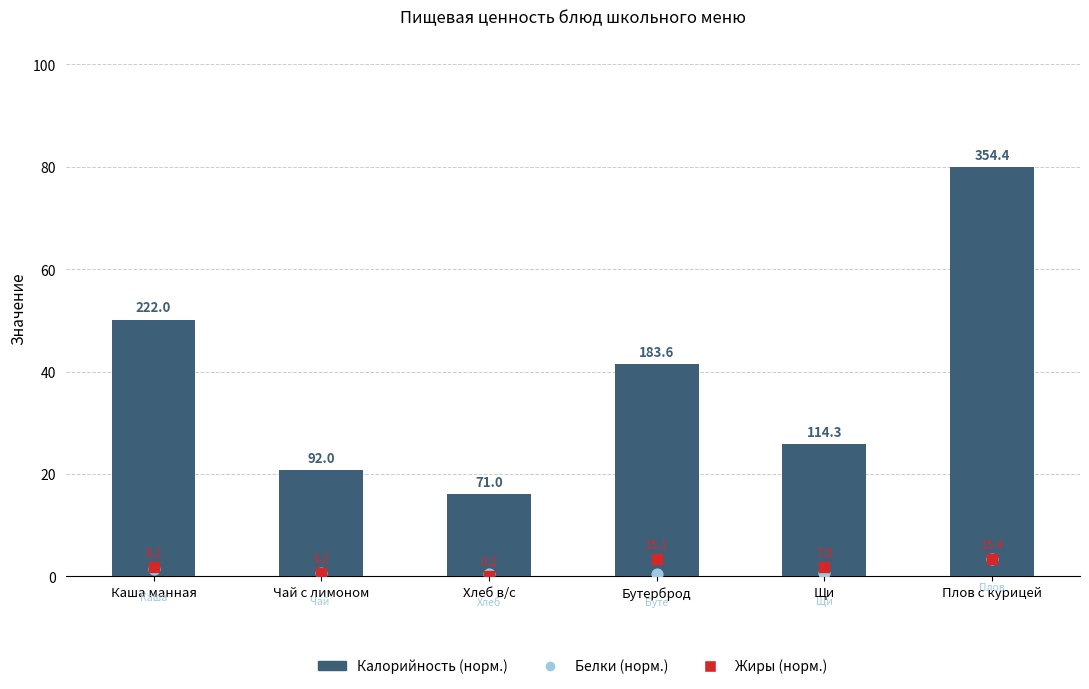

At which category is the sum across all series the highest?

Плов с курицей